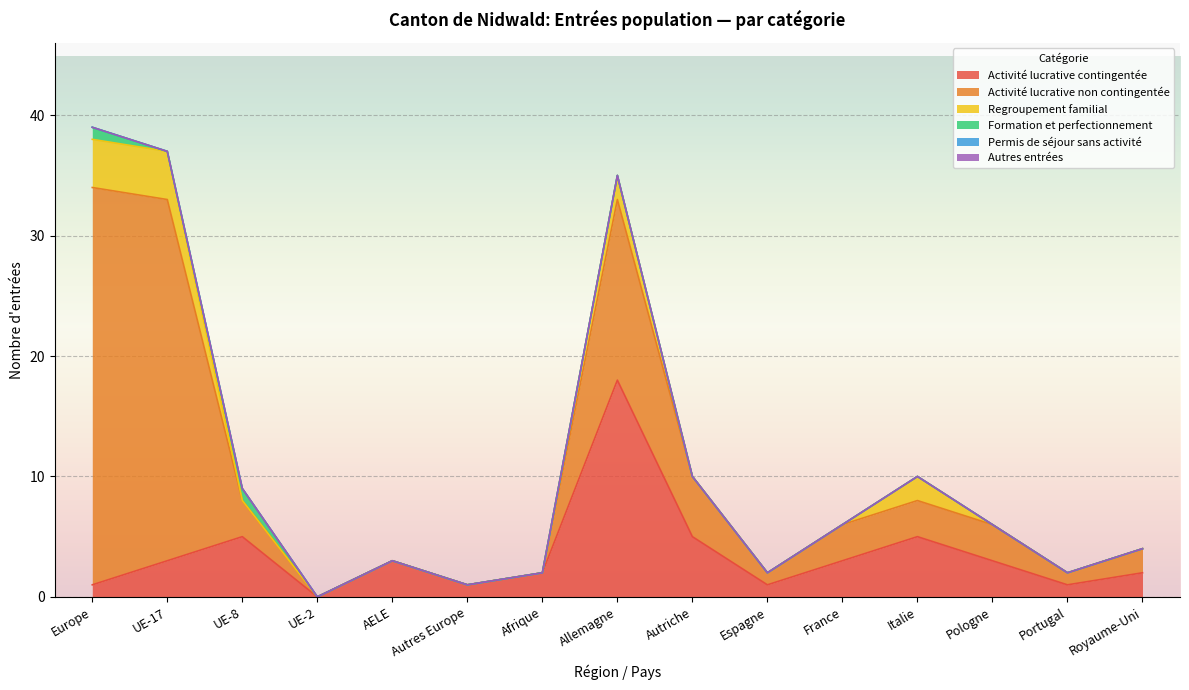

True or false: Activité lucrative non contingentée has a value of 3 at France.

True